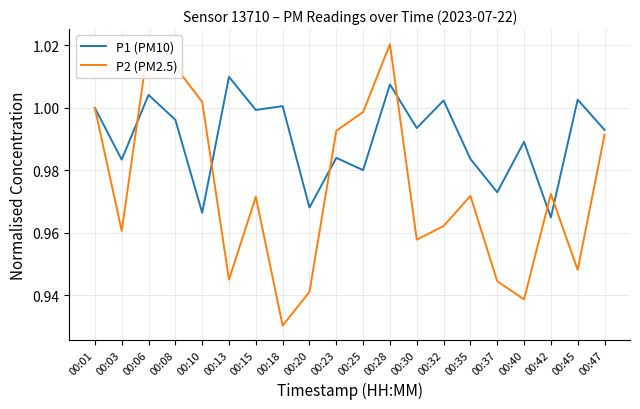

Where do P2 (PM2.5) and P1 (PM10) first cross each other?

00:03 and 00:06